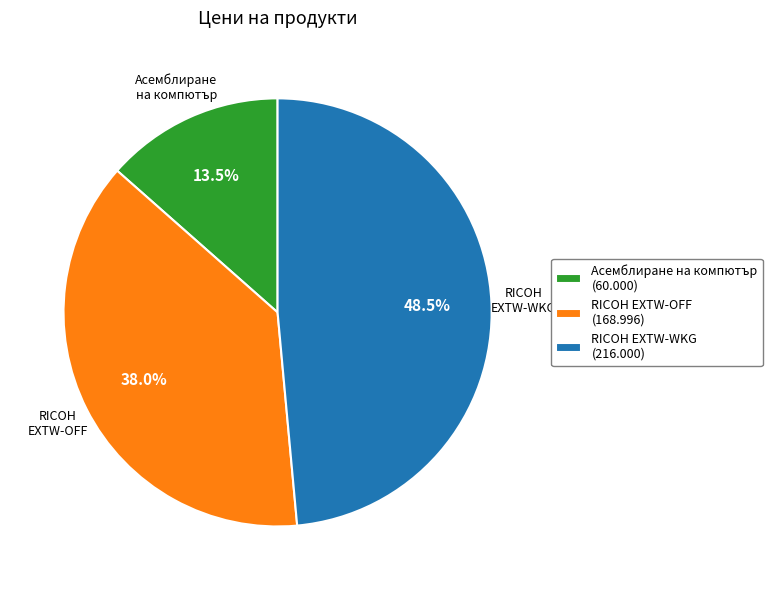

Which slice is the largest?

RICOH EXTW-WKG (216.000)